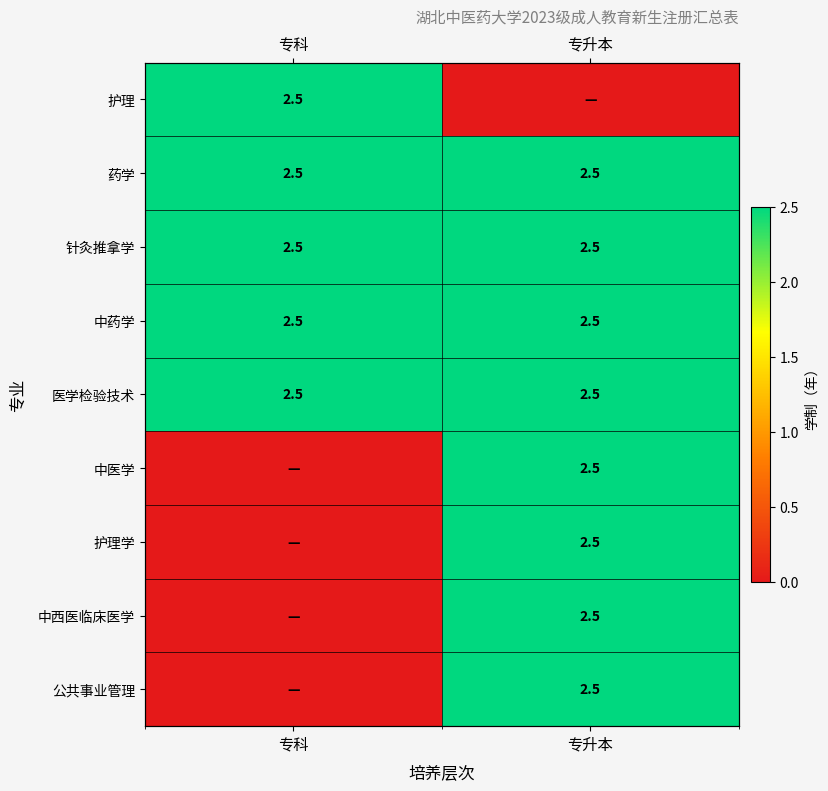

What is the difference between the 公共事业管理 values at 专科 and 专升本?

2.5